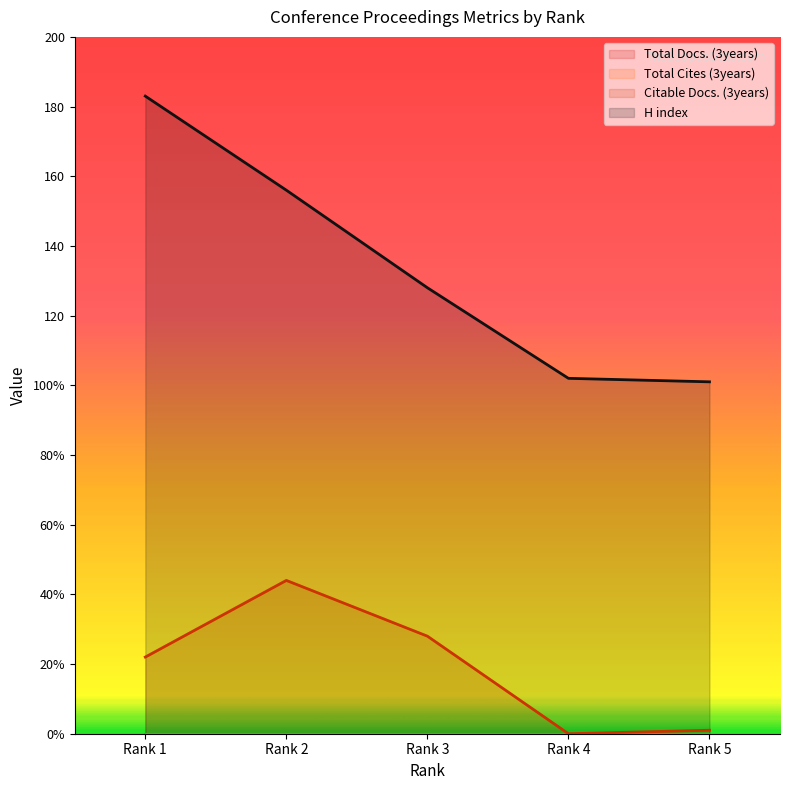

Reading left to right, what are all the values shown in this chart?

Citable Docs. (3years): 22	44	28	0	1
H index: 183	156	128	102	101